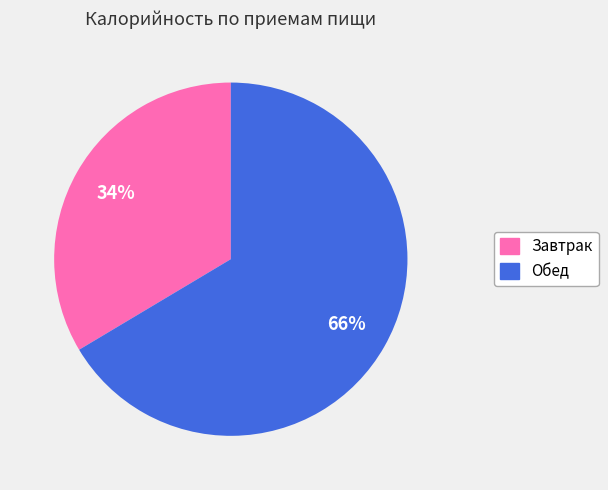

Which category has the smallest portion of the pie?

Завтрак